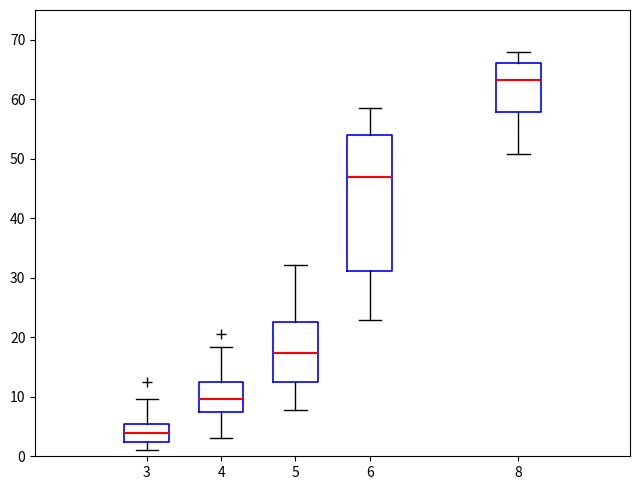

Which box is the tallest, from its lower edge to its upper edge?

6